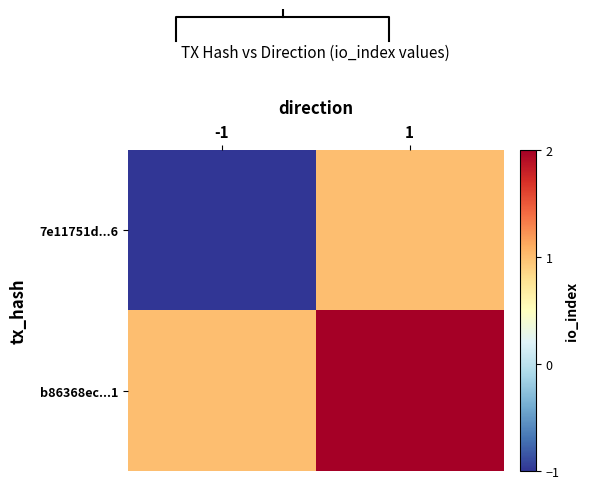

Where is b86368ec...1 nearest to the value 1?

-1